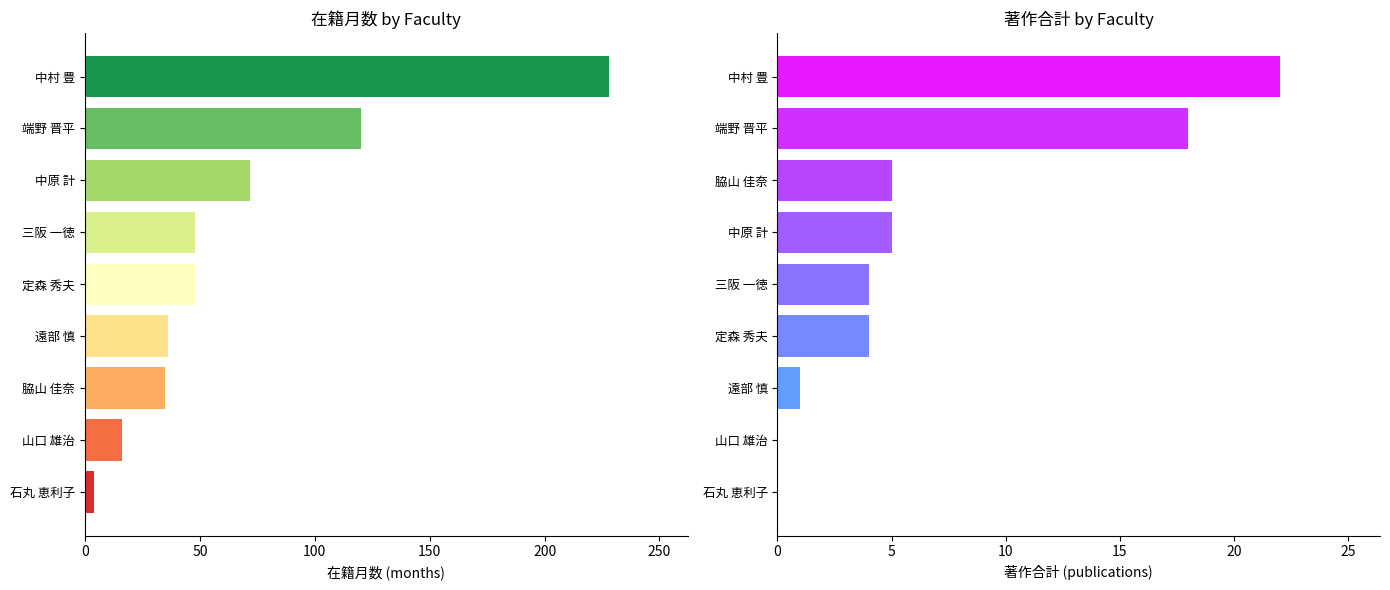

At how many categories does at least one series exceed 147?

1